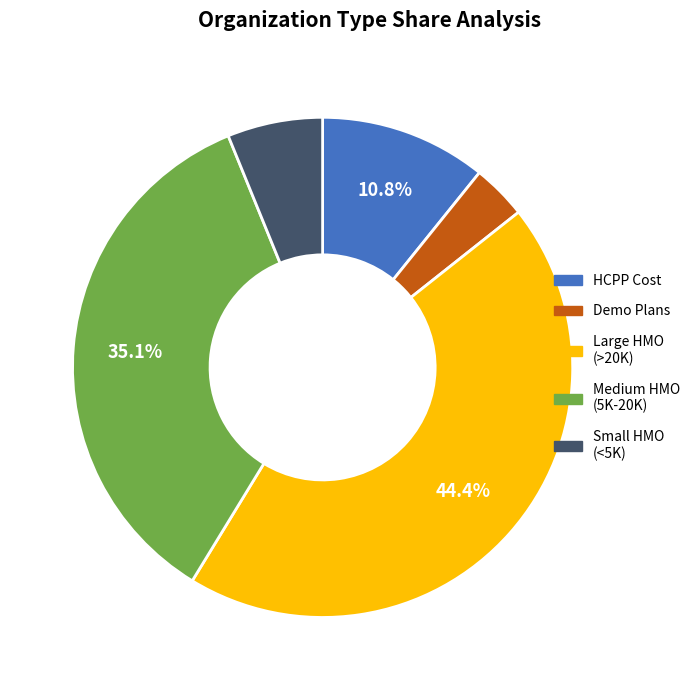

Is there a majority slice in this chart?

No